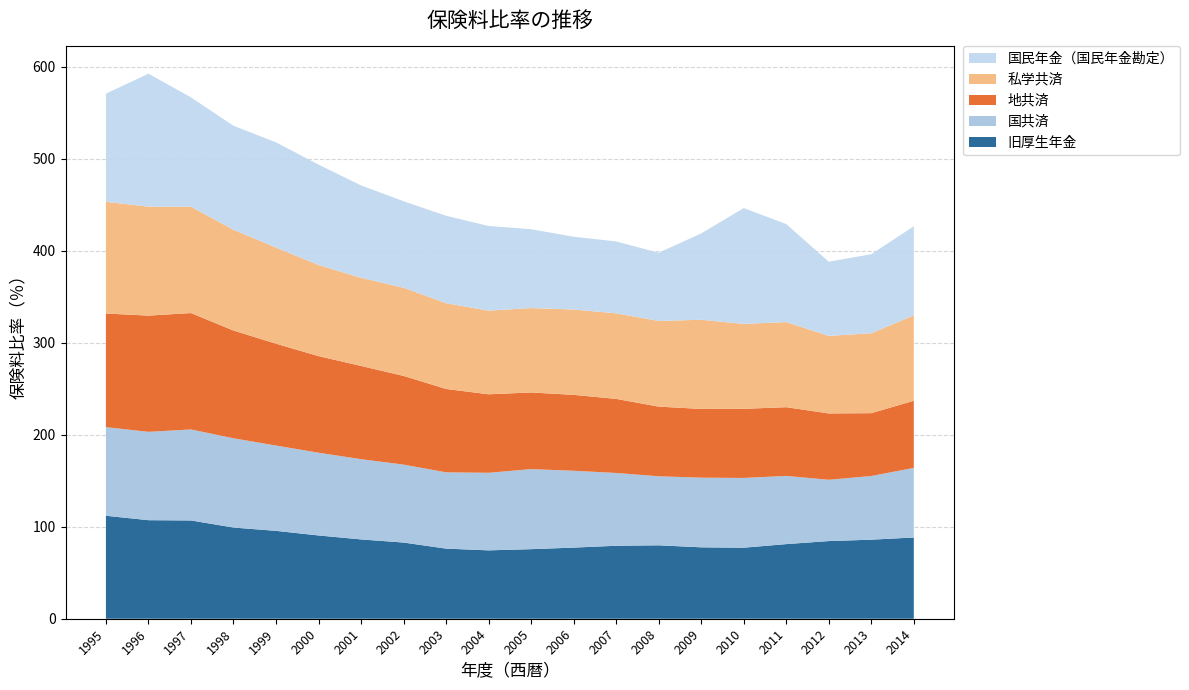

Reading right to left, what are all the values shown in this chart?

国民年金（国民年金勘定）: 96.8	85.9	80.6	106.5	125.8	93.8	74.1	78.1	79.1	85.7	92.0	95.0	94.0	100.4	109.1	114.3	113.0	118.8	144.5	117.5
私学共済: 92.8	86.8	84.3	92.5	92.3	96.9	93.1	93.0	92.7	91.7	90.9	93.2	95.8	95.8	99.0	104.5	109.5	115.6	118.4	121.4
地共済: 73.0	68.3	72.1	74.7	75.1	74.7	75.7	80.5	82.5	83.3	85.3	90.6	96.4	101.3	105.0	110.7	117.1	126.5	126.3	123.5
国共済: 75.6	69.2	66.6	74.1	75.8	75.7	75.0	79.1	83.5	87.0	84.3	82.9	84.7	87.2	89.9	92.7	97.0	98.9	96.0	96.3
旧厚生年金: 88.3	85.9	84.4	81.1	77.2	77.6	79.8	79.3	77.3	75.6	74.3	76.2	82.8	86.2	90.5	95.5	99.1	106.8	107.1	111.9